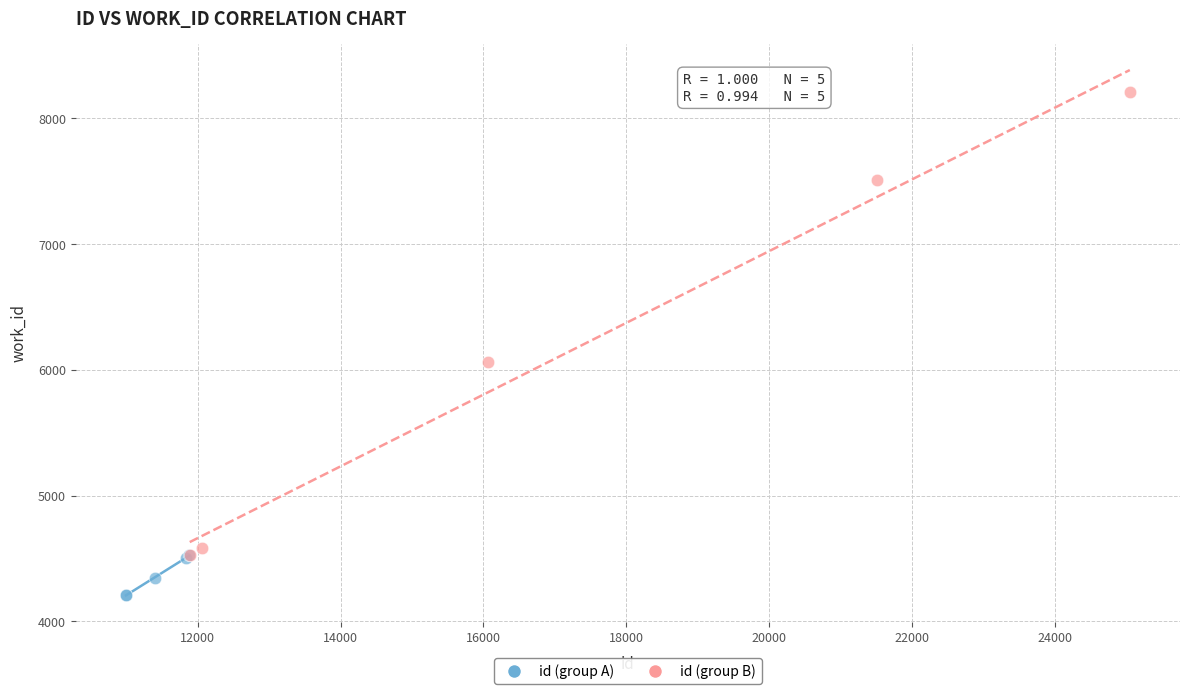

What are all the series names shown in the legend?

id (group A), id (group B)